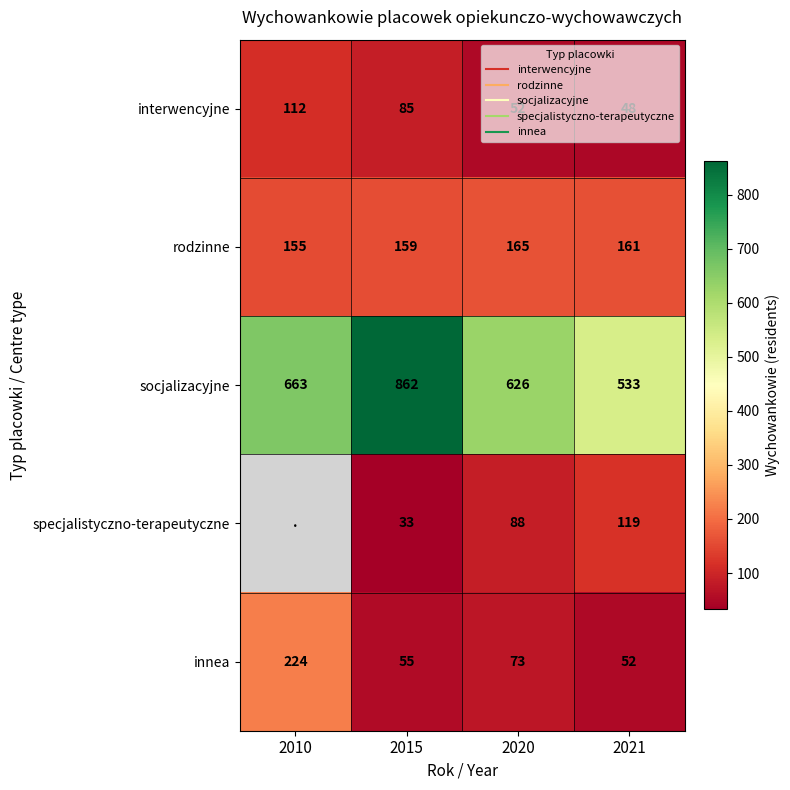

At how many categories does at least one series exceed 554?

3